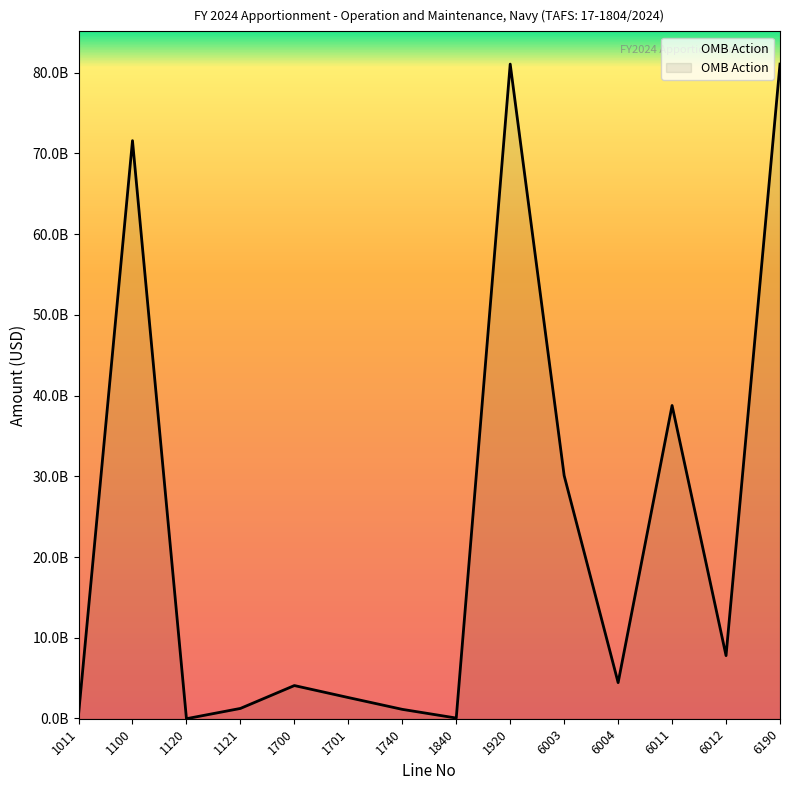

Between 1100 and 6003, which is larger?

1100